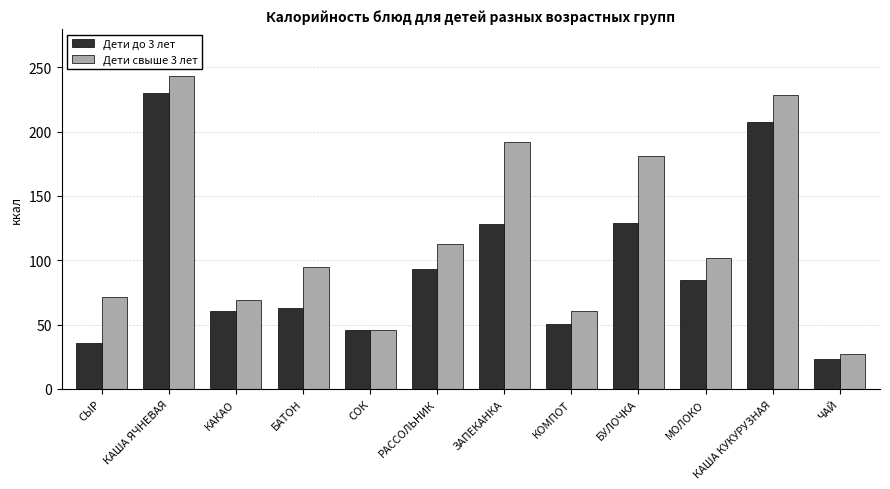

Reading left to right, what are all the values shown in this chart?

Дети до 3 лет: СЫР=35.8	КАША ЯЧНЕВАЯ=229.6	КАКАО=60.8	БАТОН=63.0	СОК=46.0	РАССОЛЬНИК=93.5	ЗАПЕКАНКА=128.0	КОМПОТ=50.2	БУЛОЧКА=129.3	МОЛОКО=85.0	КАША КУКУРУЗНАЯ=207.8	ЧАЙ=23.5
Дети свыше 3 лет: СЫР=71.6	КАША ЯЧНЕВАЯ=243.2	КАКАО=68.9	БАТОН=94.5	СОК=46.0	РАССОЛЬНИК=112.3	ЗАПЕКАНКА=192.0	КОМПОТ=60.2	БУЛОЧКА=181.0	МОЛОКО=102.0	КАША КУКУРУЗНАЯ=228.6	ЧАЙ=27.4